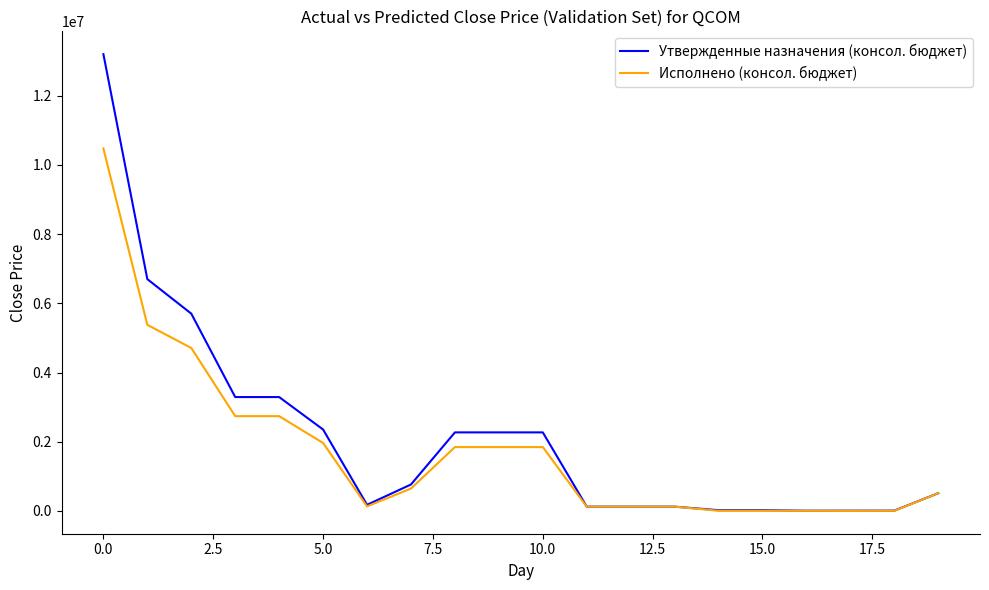

Does the chart have visible grid lines?

No